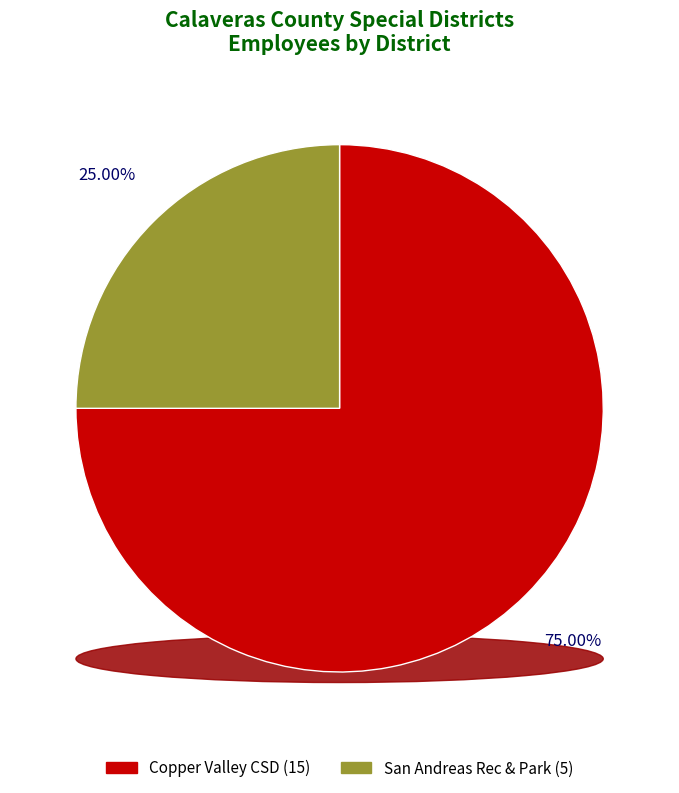

Does Copper Valley Community Services District represent more than half of the total?

Yes